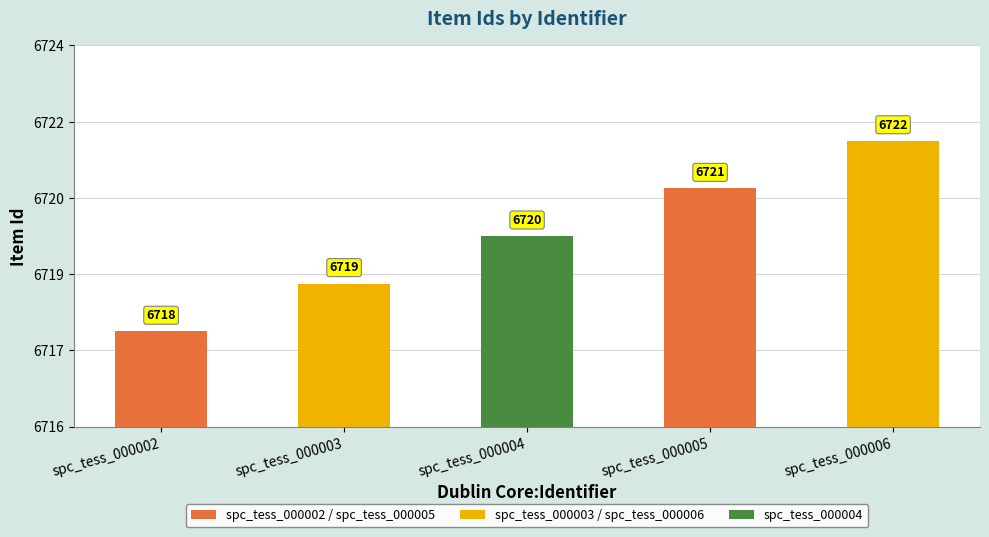

What is the sum of the values at spc_tess_000002 and spc_tess_000006?

13440